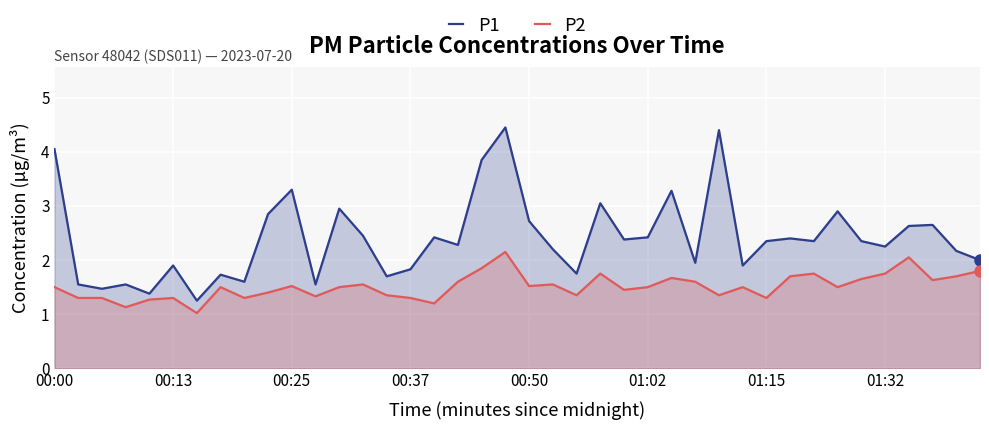

What is the maximum value shown in the chart?

4.5